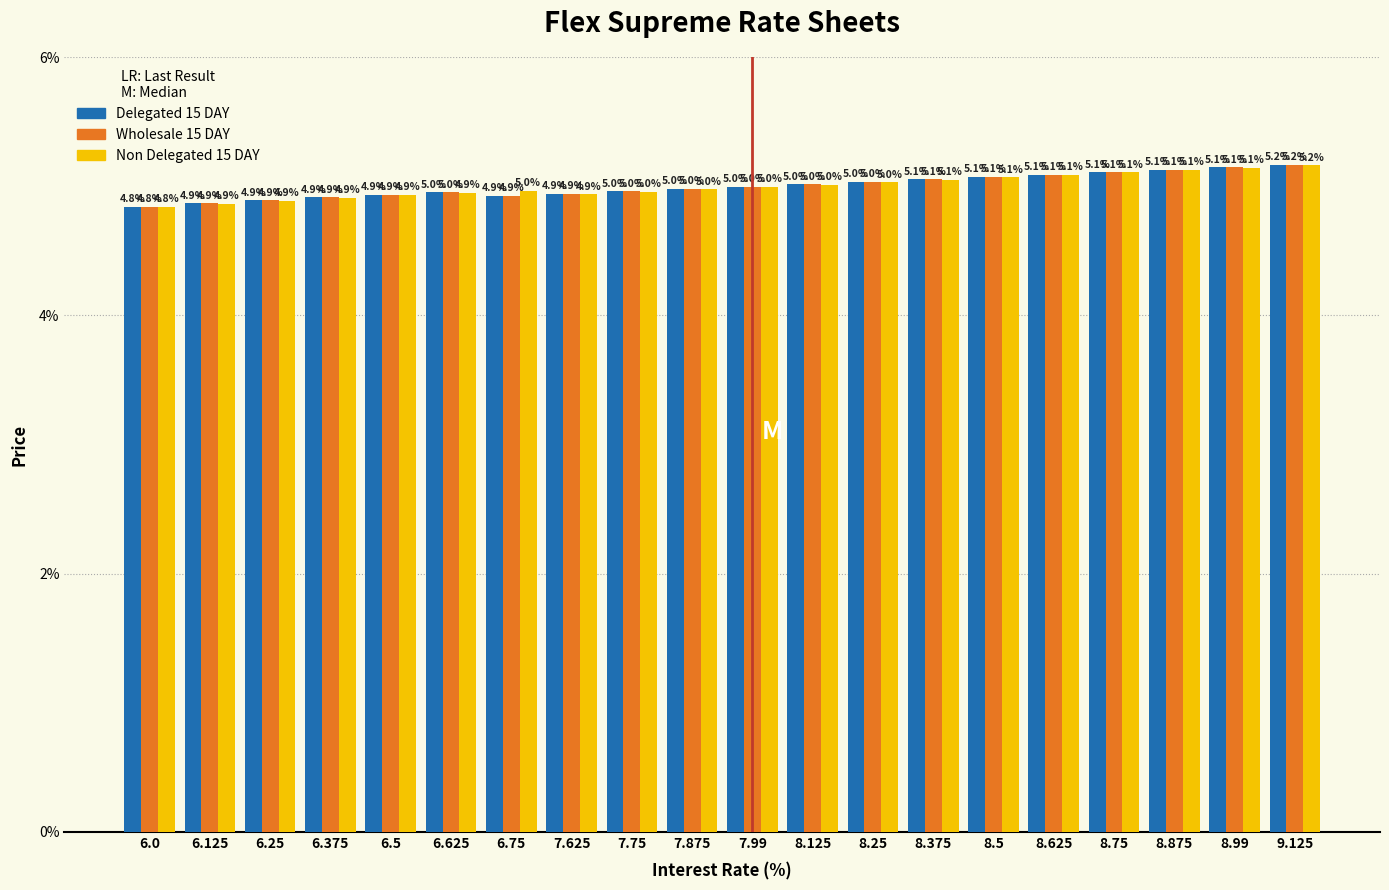

Reading left to right, what are all the values shown in this chart?

Delegated 15 DAY: 6.0=4.8	6.125=4.9	6.25=4.9	6.375=4.9	6.5=4.9	6.625=5.0	6.75=4.9	7.625=4.9	7.75=5.0	7.875=5.0	7.99=5.0	8.125=5.0	8.25=5.0	8.375=5.1	8.5=5.1	8.625=5.1	8.75=5.1	8.875=5.1	8.99=5.1	9.125=5.2
Wholesale 15 DAY: 6.0=4.8	6.125=4.9	6.25=4.9	6.375=4.9	6.5=4.9	6.625=5.0	6.75=4.9	7.625=4.9	7.75=5.0	7.875=5.0	7.99=5.0	8.125=5.0	8.25=5.0	8.375=5.1	8.5=5.1	8.625=5.1	8.75=5.1	8.875=5.1	8.99=5.1	9.125=5.2
Non Delegated 15 DAY: 6.0=4.8	6.125=4.9	6.25=4.9	6.375=4.9	6.5=4.9	6.625=4.9	6.75=5.0	7.625=4.9	7.75=5.0	7.875=5.0	7.99=5.0	8.125=5.0	8.25=5.0	8.375=5.1	8.5=5.1	8.625=5.1	8.75=5.1	8.875=5.1	8.99=5.1	9.125=5.2